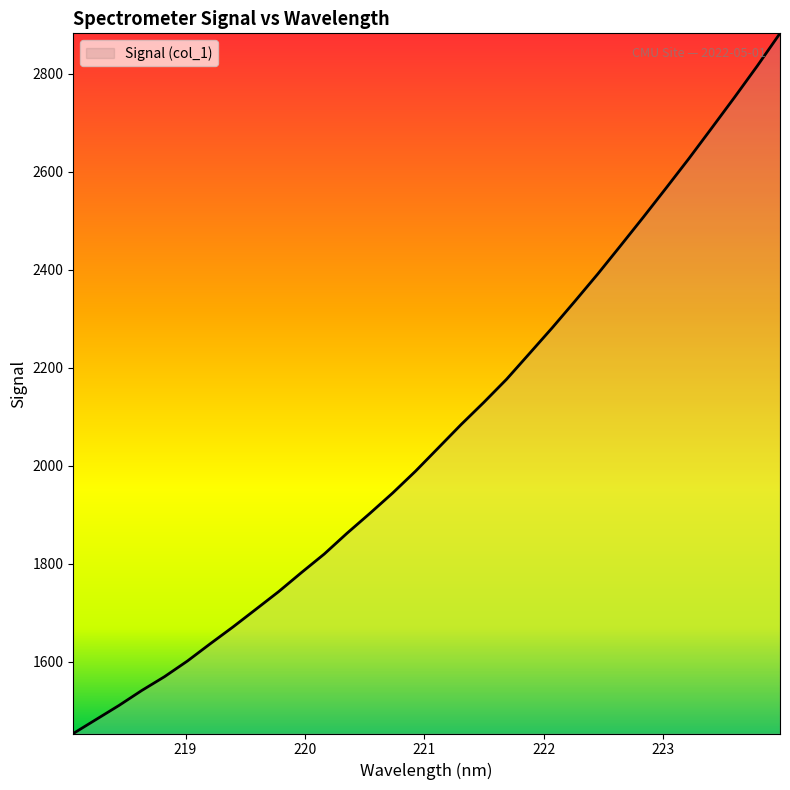

What is the difference between the maximum and minimum values?

1428.5